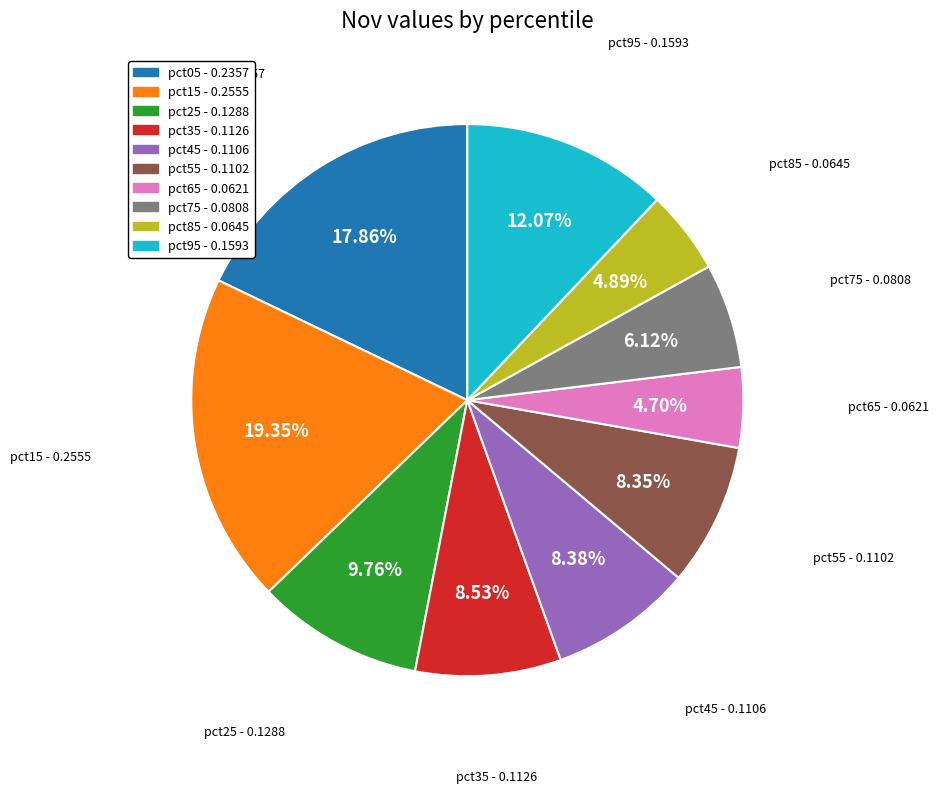

Is there a majority slice in this chart?

No